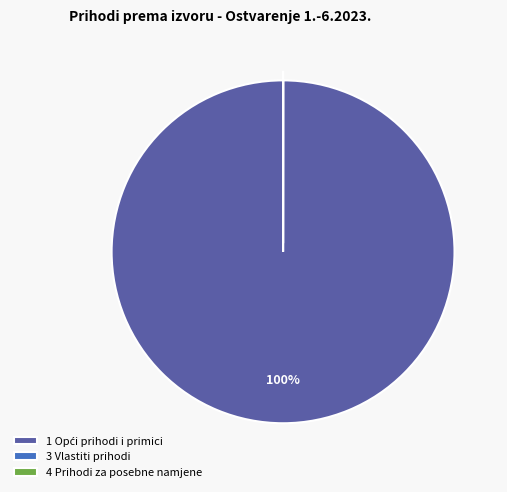

Is there a majority slice in this chart?

Yes